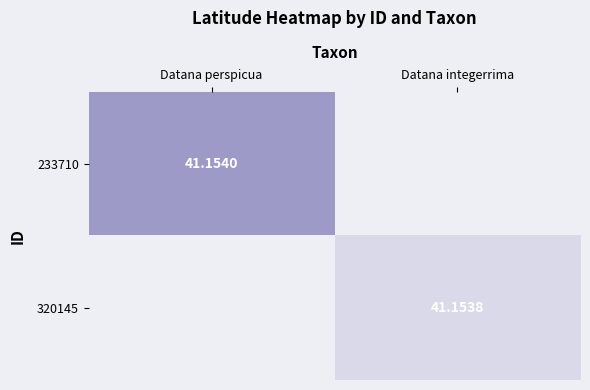

Is it true that 320145 equals 41.2 at Datana integerrima?

True